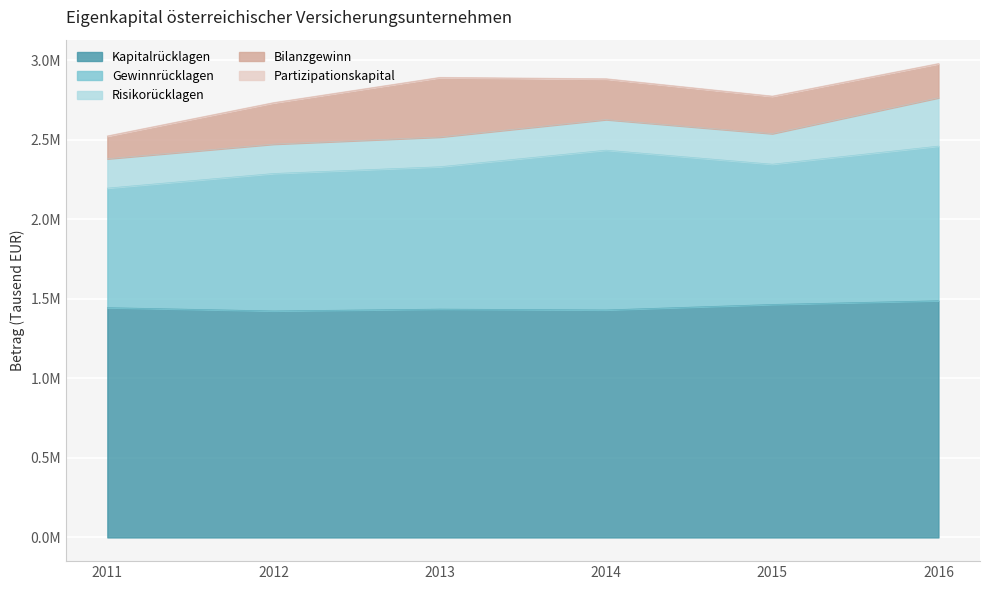

What is the sum of the Gewinnrücklagen values at 2011 and 2015?

1632882